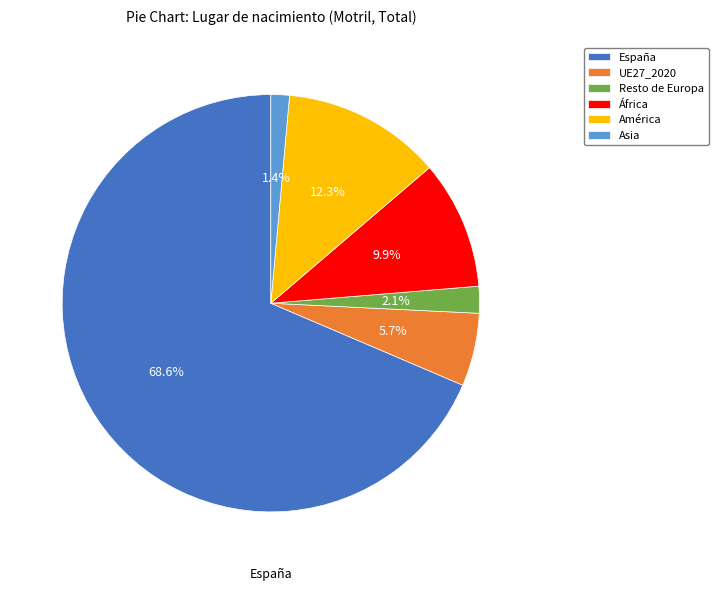

To the nearest percent, what portion does Resto de Europa represent?

2%